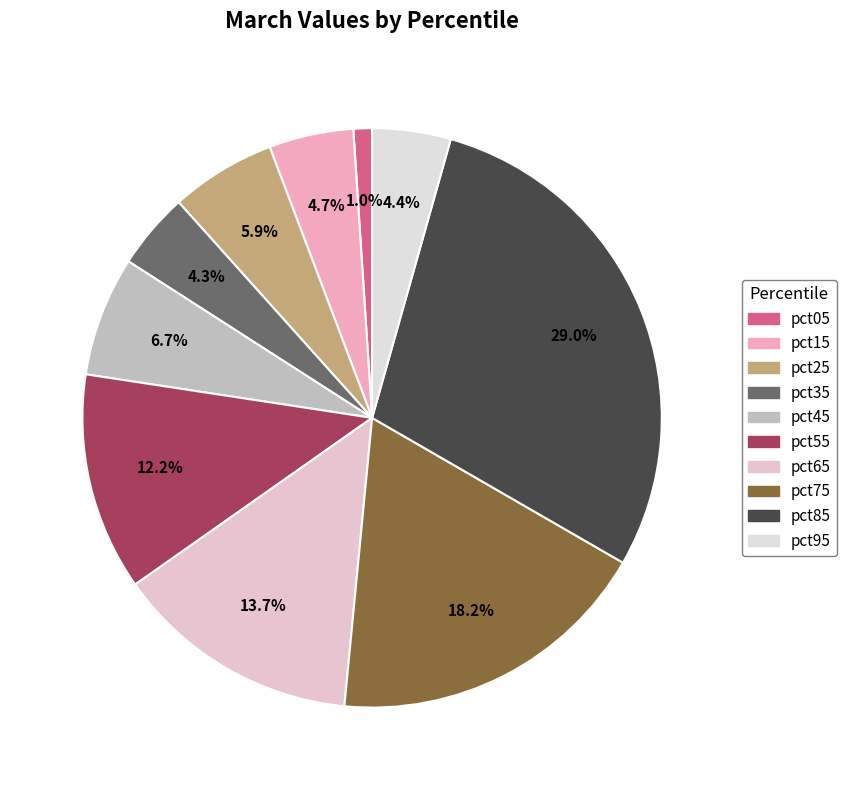

To the nearest percent, what is the combined percentage of pct25 and pct45?

13%